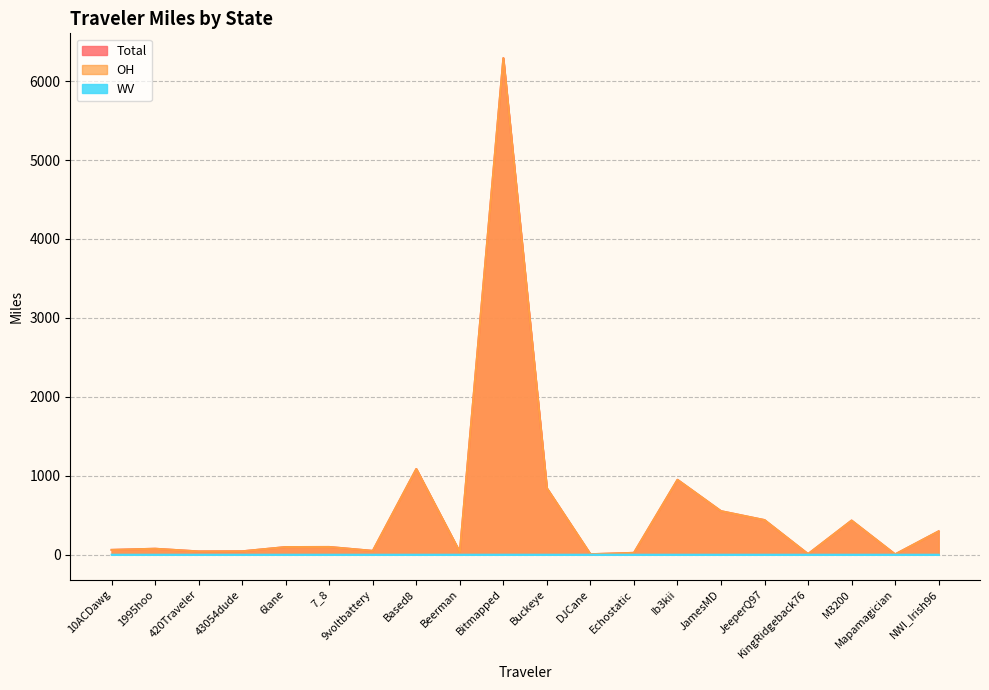

Does the chart display data point markers on the line(s)?

No